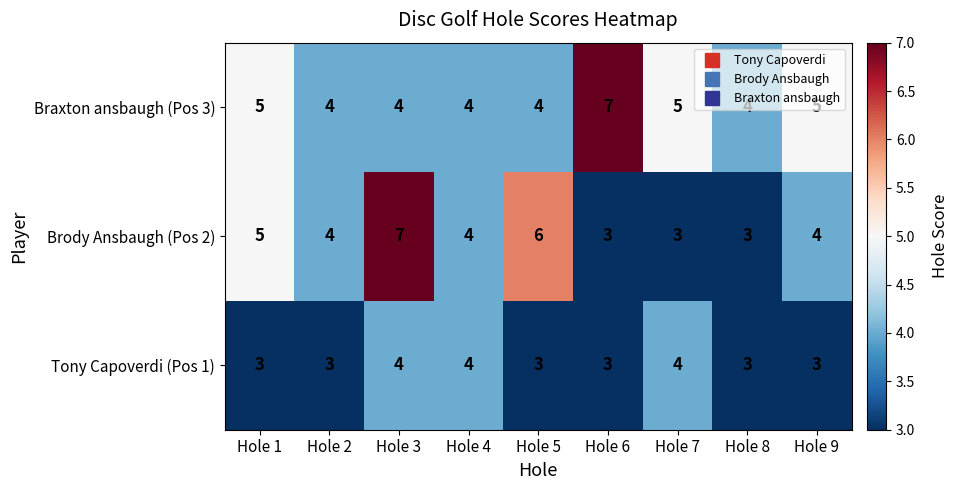

What is the sum of all Braxton ansbaugh (Pos 3) values?

42